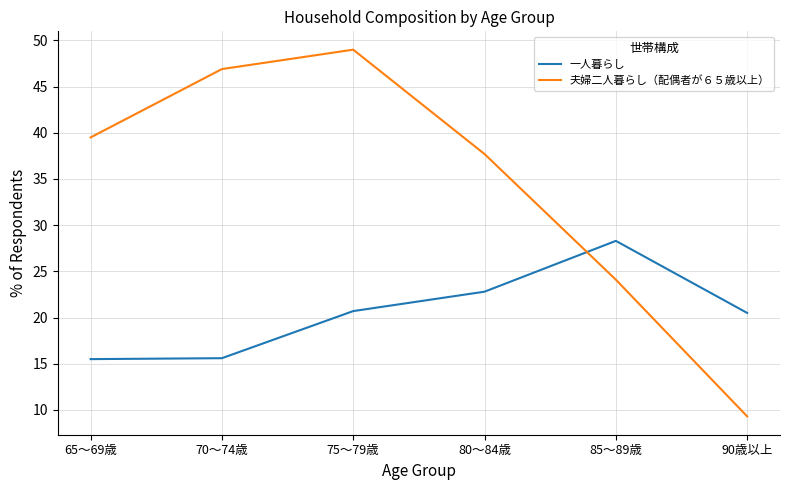

How many interior local peaks does the 夫婦二人暮らし（配偶者が６５歳以上） series have?

1